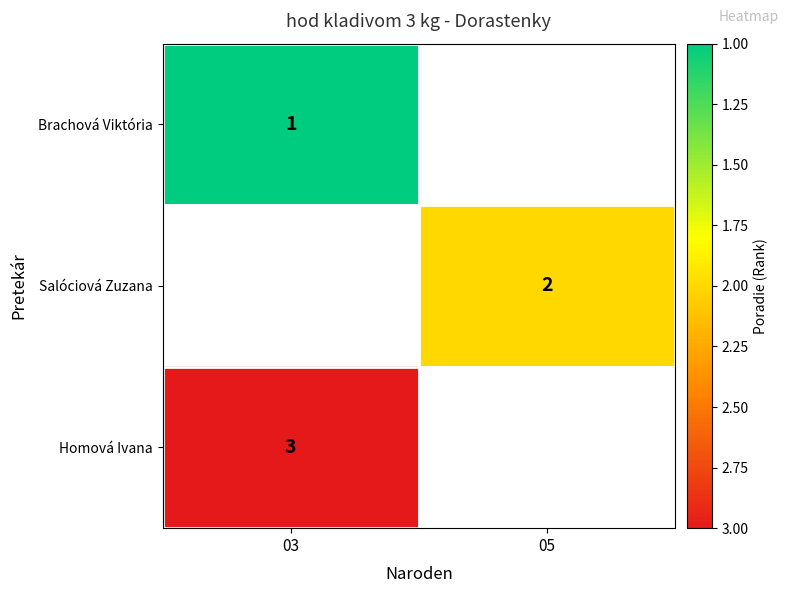

At how many categories does at least one series exceed 2?

1